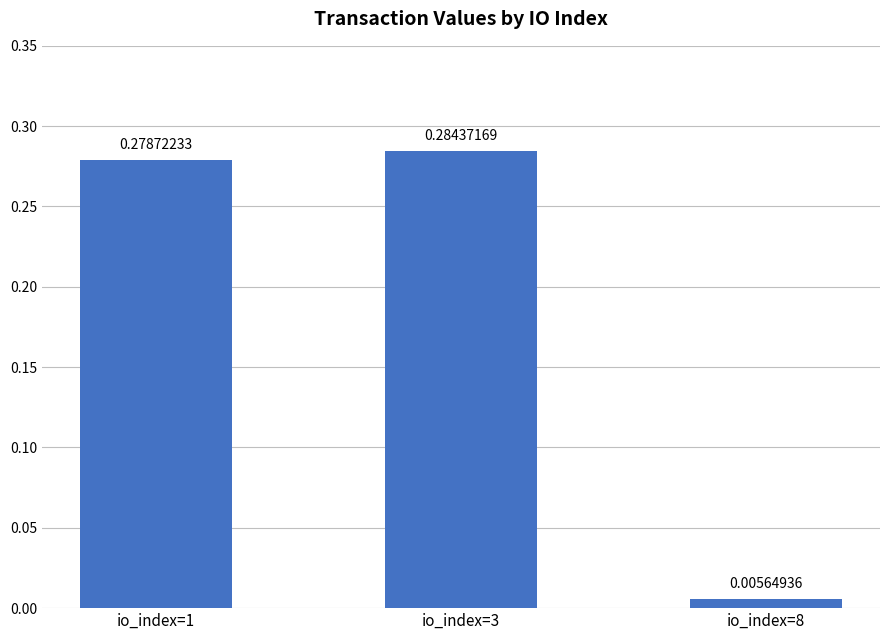

The chart shows a value of 0.5 at io_index=1. True or false?

False